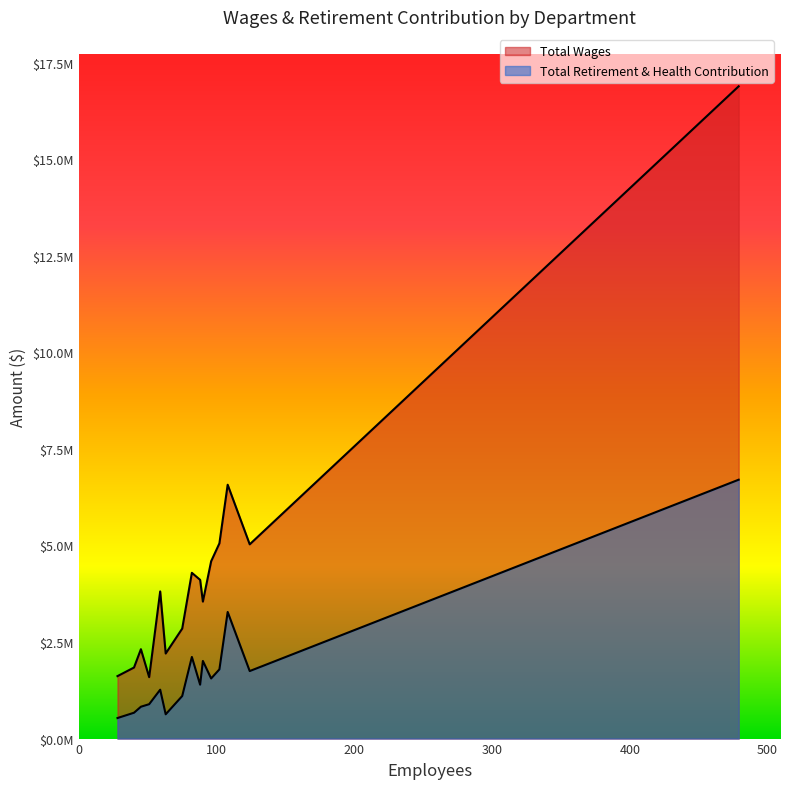

What is the sum of all Total Retirement & Health Contribution values?

26506589